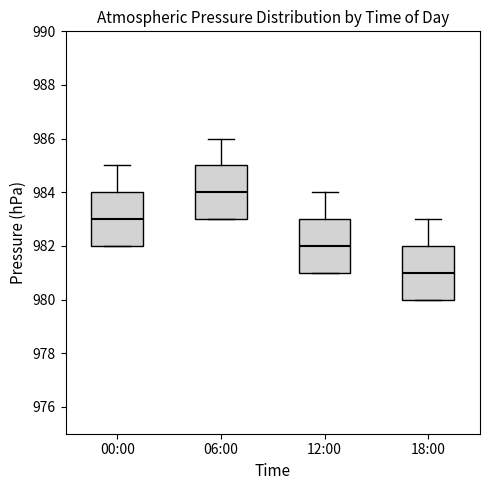

Where does the median line of the box for 06:00 sit on the y-axis? The values are not printed on the chart, so give them approximately, as read against the axis.

984